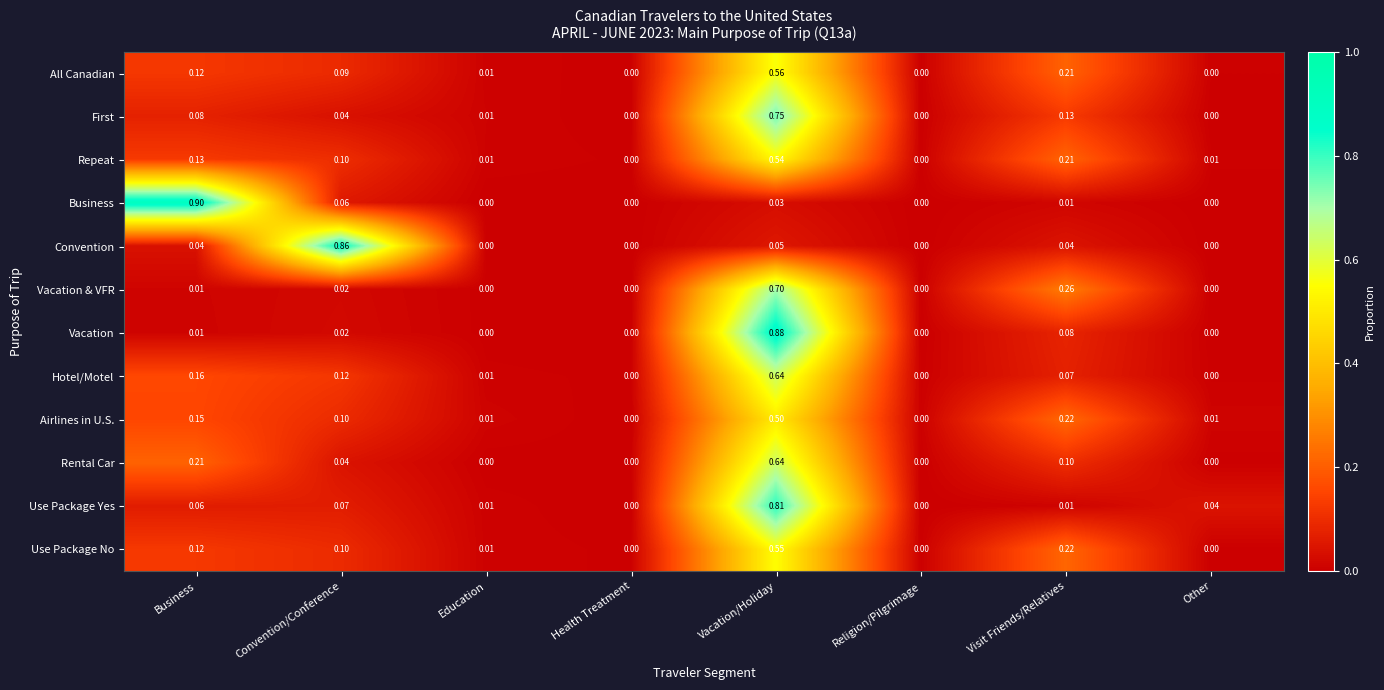

Which series has the largest total across all categories?

First